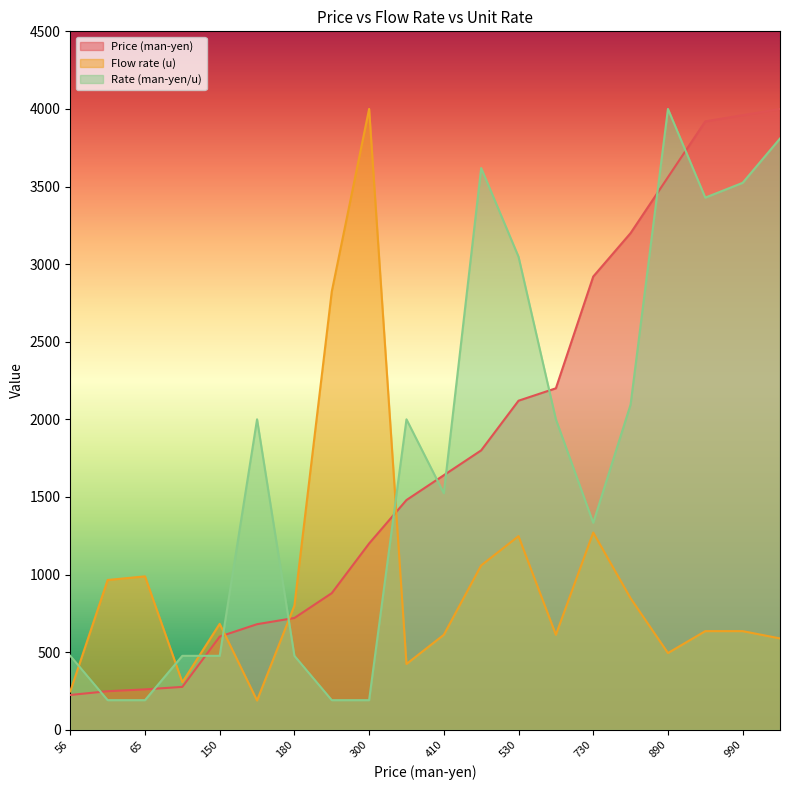

At which category is the sum across all series the highest?

1000